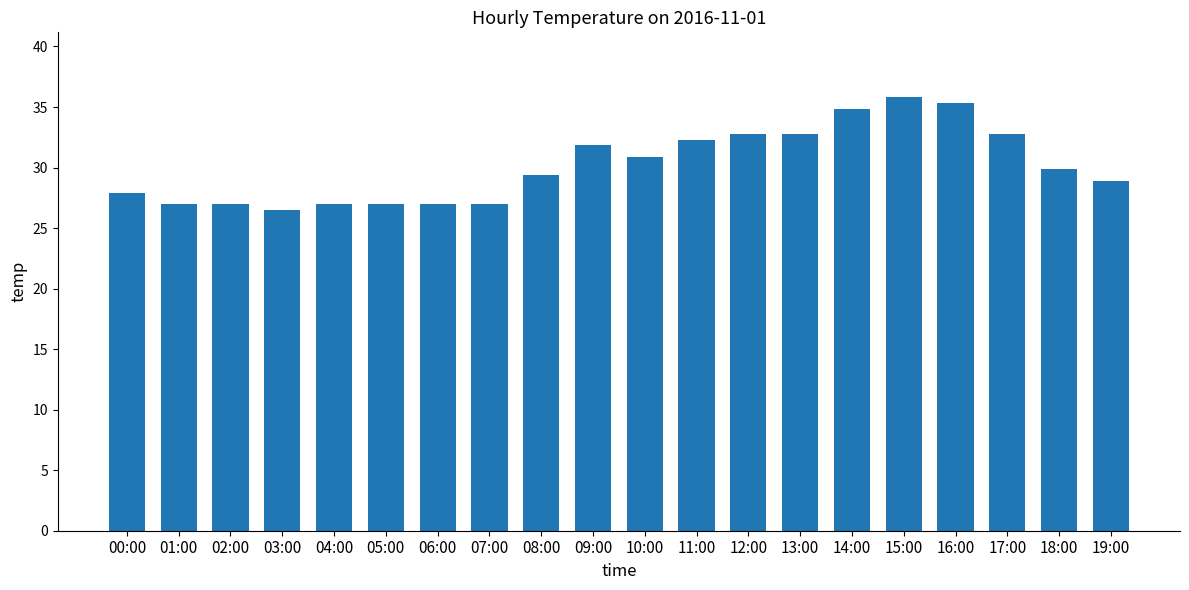

Count the number of data series in this chart.

1